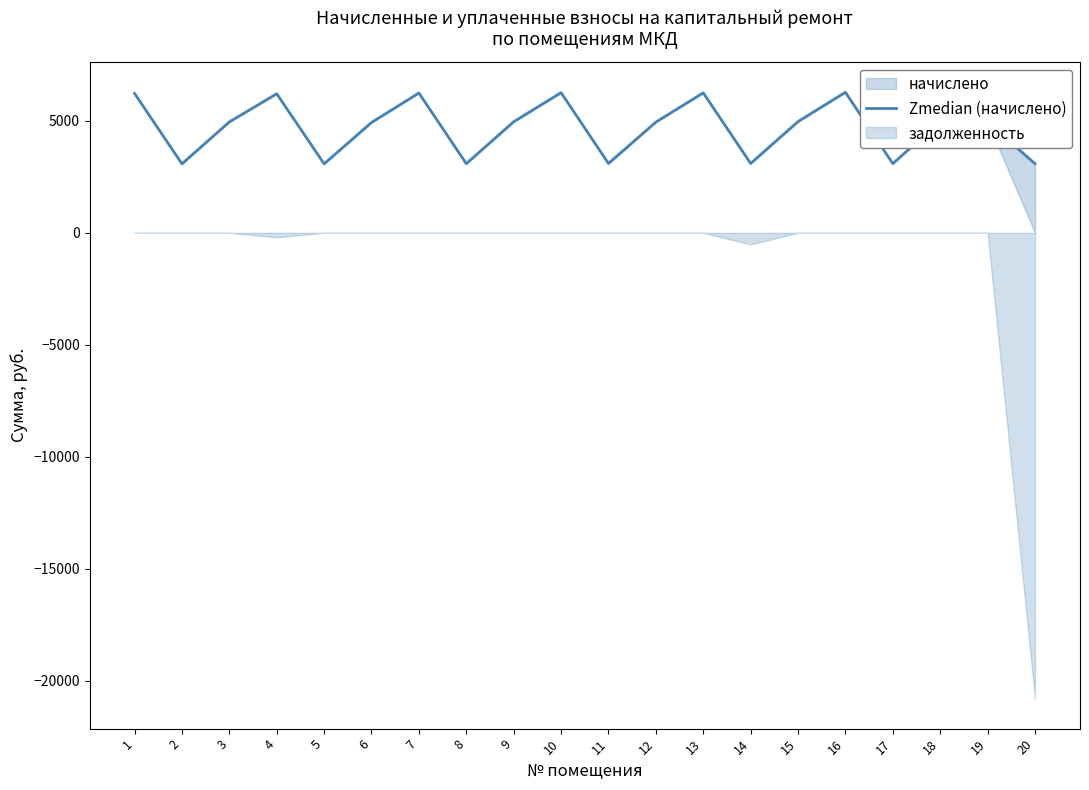

Reading left to right, extract all data points from this chart.

6226.6	3080.2	4951.4	6210.0	3080.2	4926.6	6243.1	3088.4	4959.7	6259.7	3096.7	4943.2	6251.4	3096.7	4968.0	6276.2	3088.4	4984.6	4943.2	3088.4